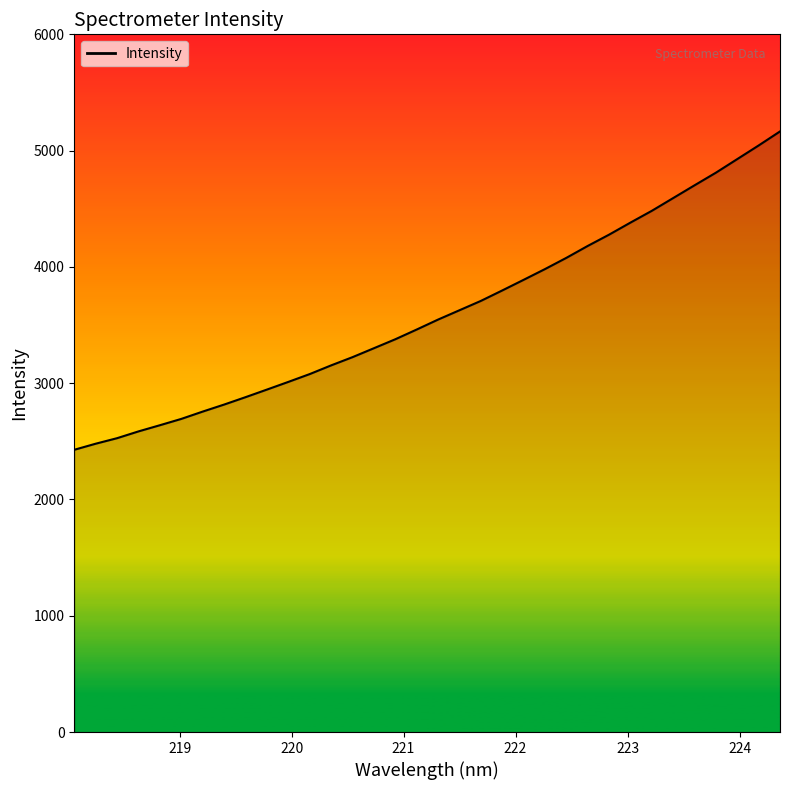

What is the maximum value shown in the chart?

5164.9